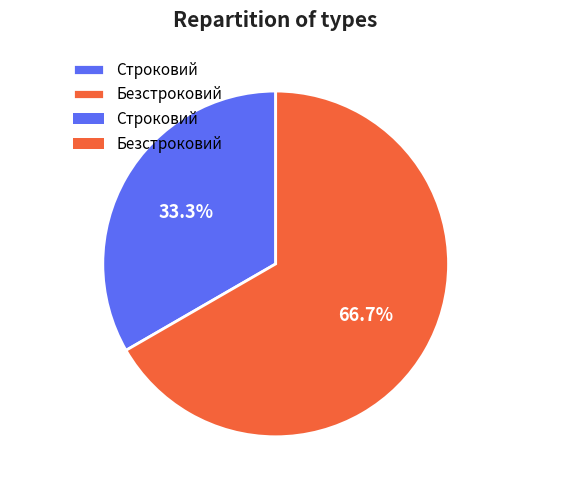

What percentage do Безстроковий and Строковий together represent?

100.0%